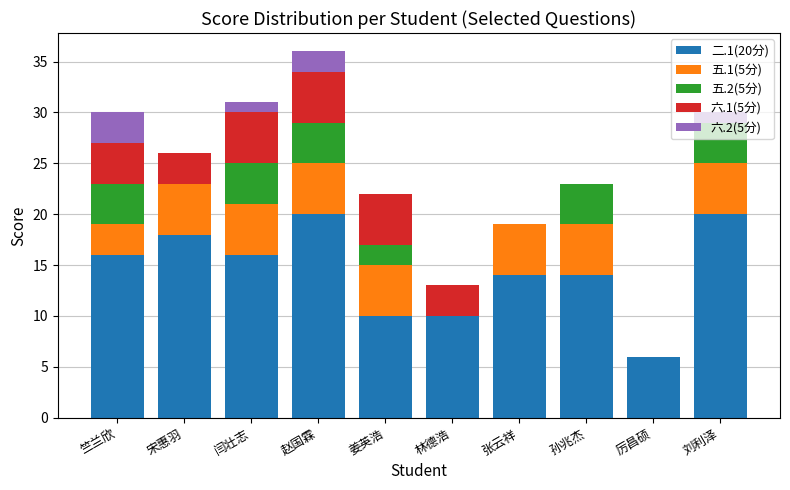

True or false: 二.1(20分) has a value of 7 at 闫壮志.

False